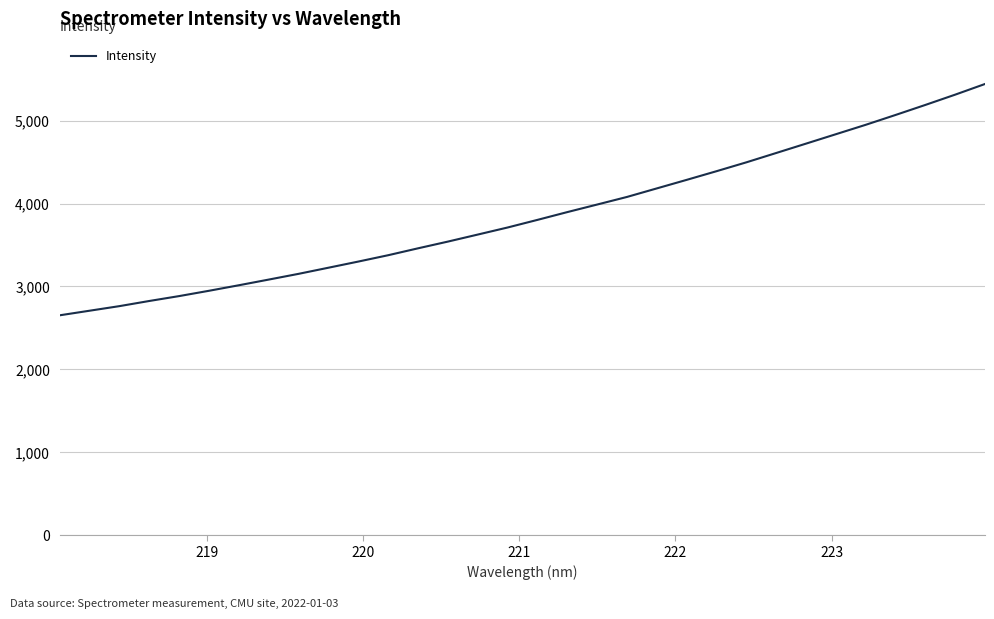

What is the maximum value shown in the chart?

5441.3